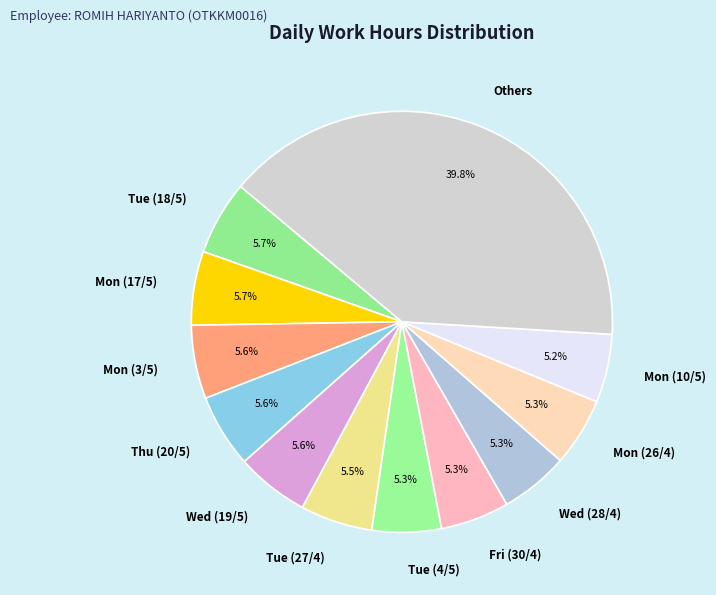

Which has a higher value, Others or Tue (4/5)?

Others